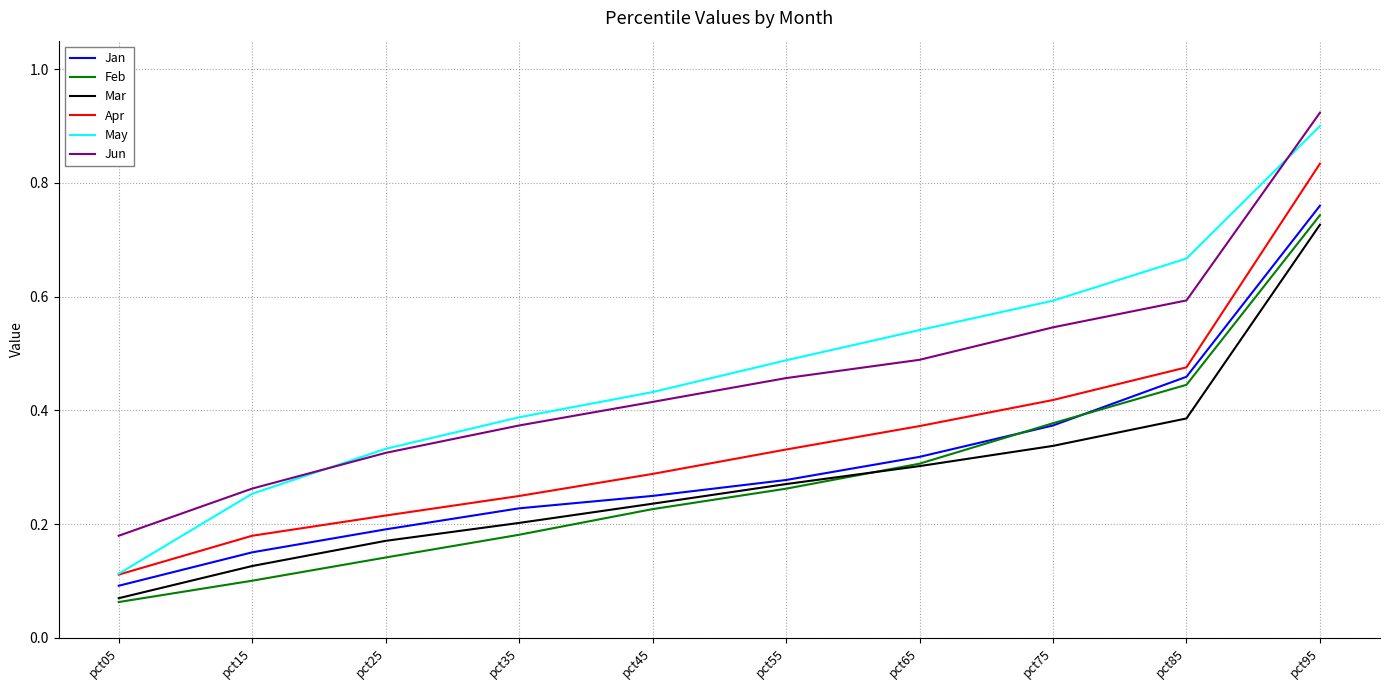

Between pct35 and pct45, which series saw the biggest shift?

Feb